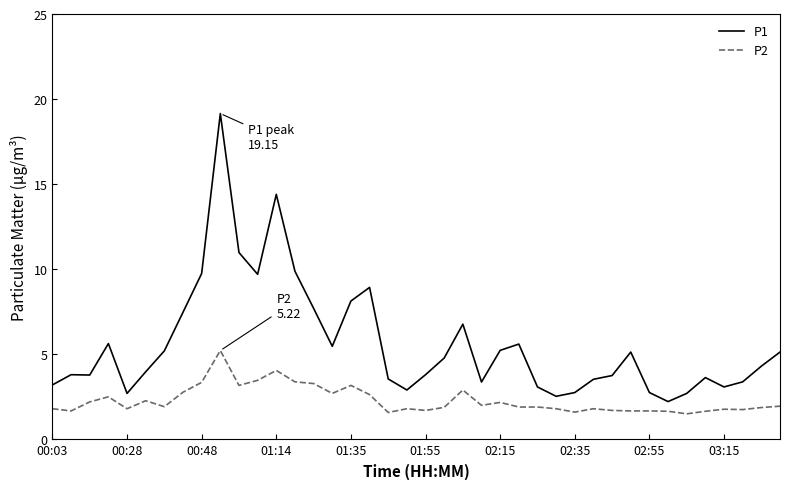

Which series has the widest spread of values?

P1